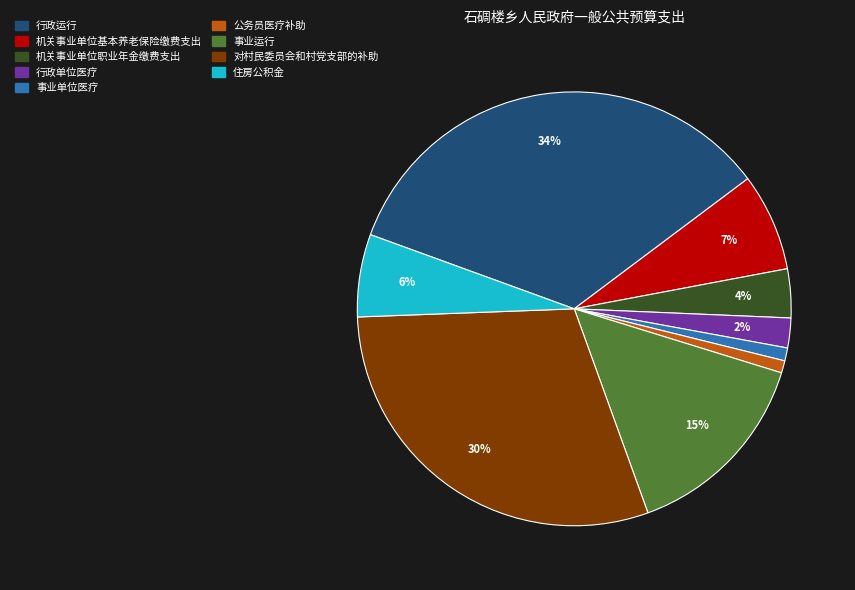

What is the ratio of the value at 机关事业单位职业年金缴费支出 to the value at 行政运行?

0.1